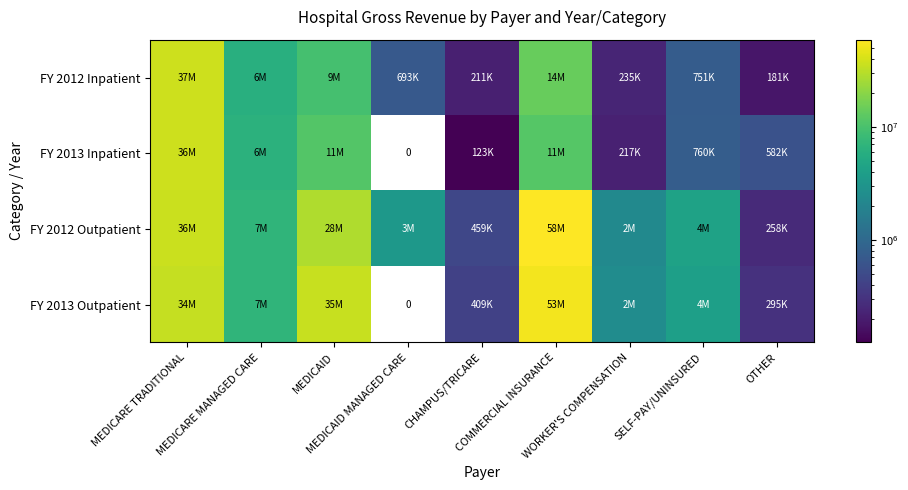

True or false: FY 2012 Outpatient has a value of 459513.0 at CHAMPUS/TRICARE.

True